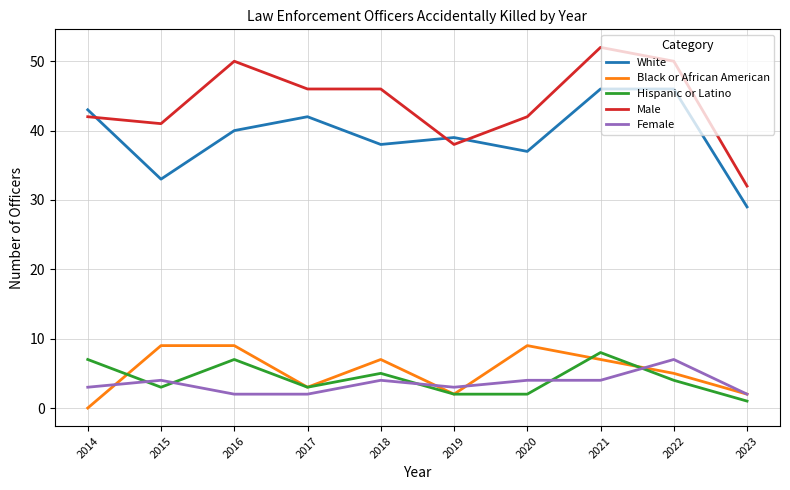

Where does the Hispanic or Latino series first go above 4?

2014